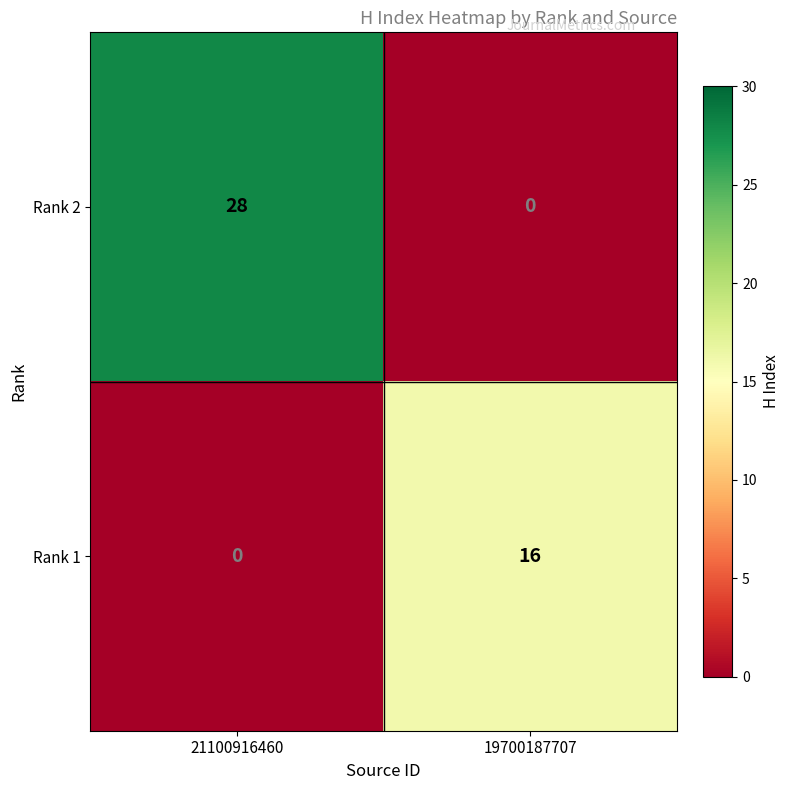

What is the average value of the Rank 2 series?

14